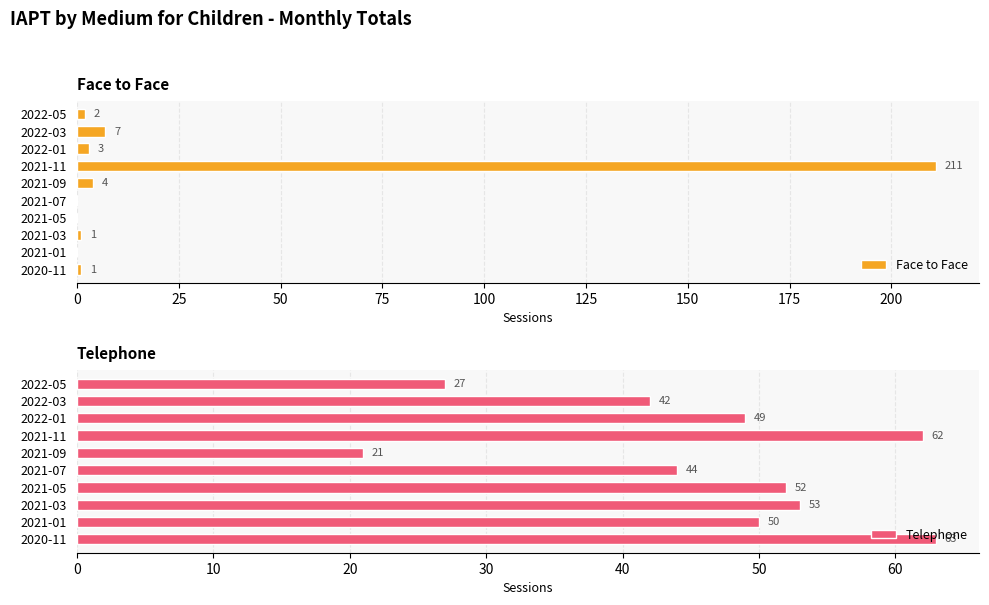

What is the maximum value for Face to Face?

211